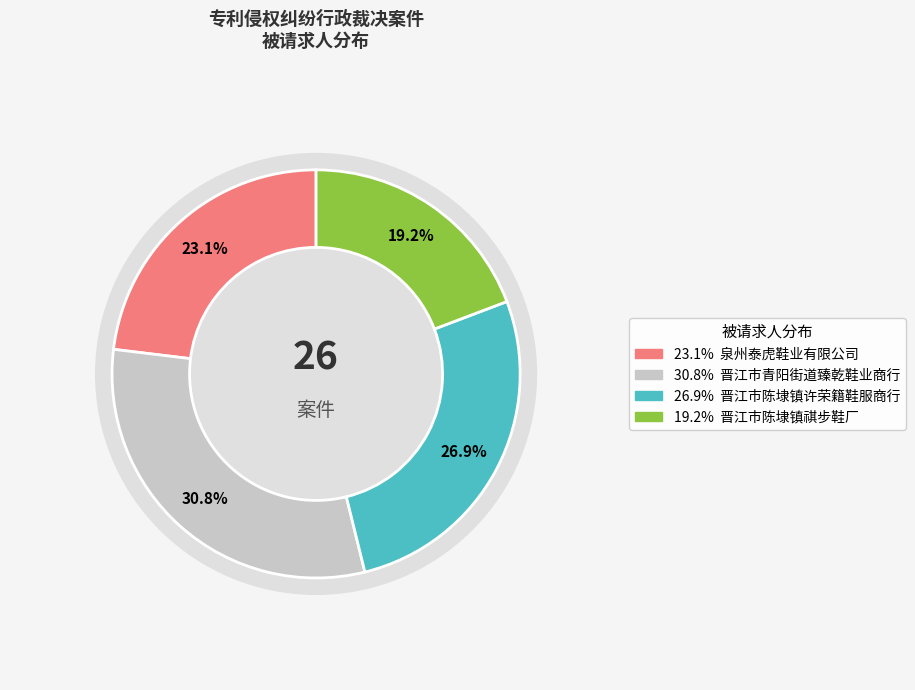

How many segments does this pie chart have?

3